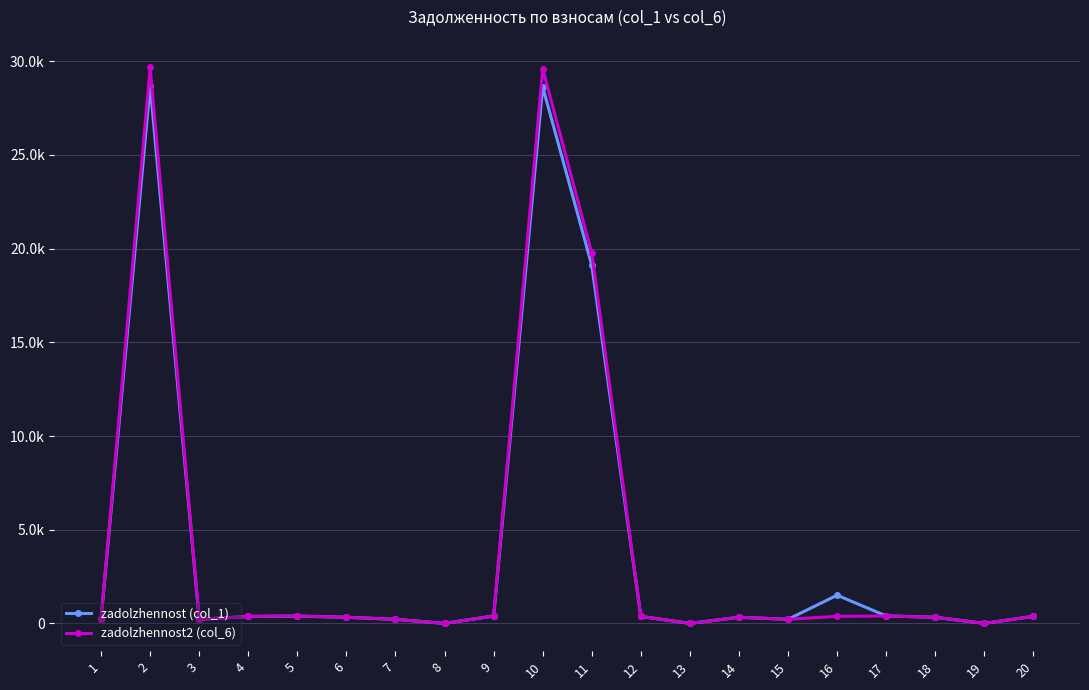

At which label does zadolzhennost2 (col_6) reach its peak?

2